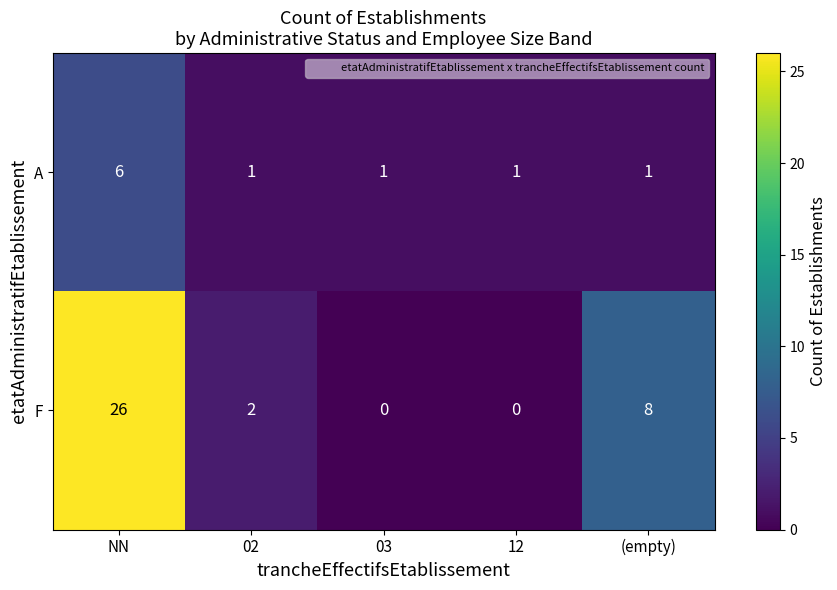

How many categories are shown in the chart?

5